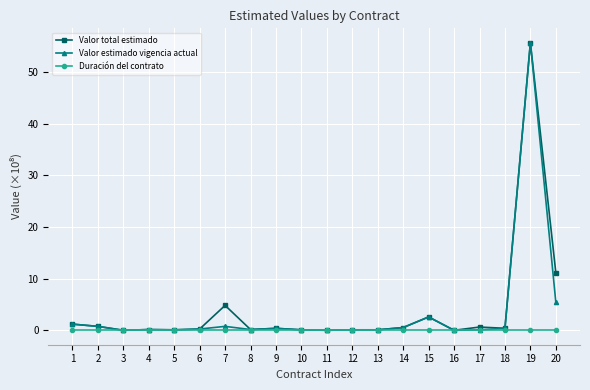

Is it true that Valor estimado vigencia actual equals 0.8 at 7?

True